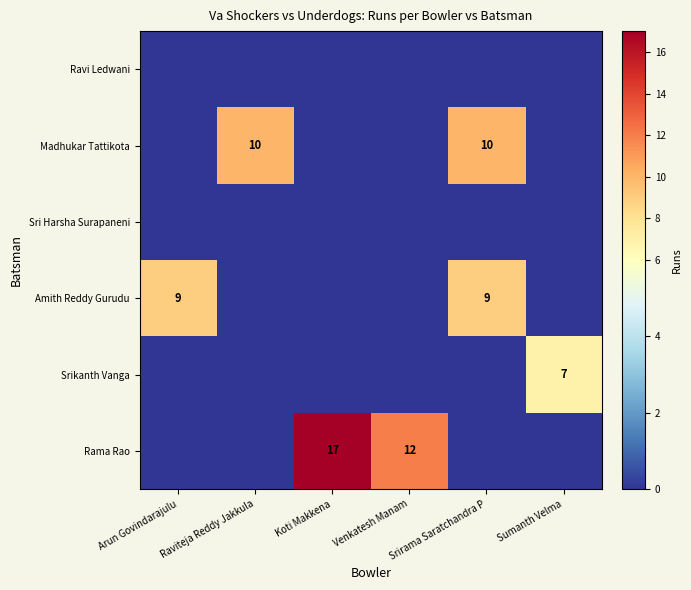

The value of Amith Reddy Gurudu at Raviteja Reddy Jakkula is -4. True or false?

False